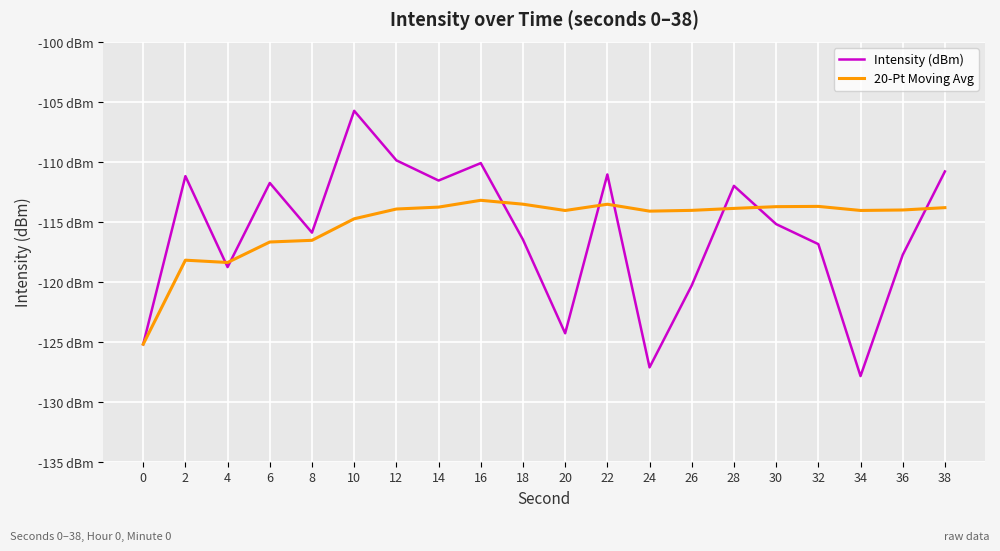

What is the value of the 20-Pt Moving Avg point at the 17th from the left?

-113.7